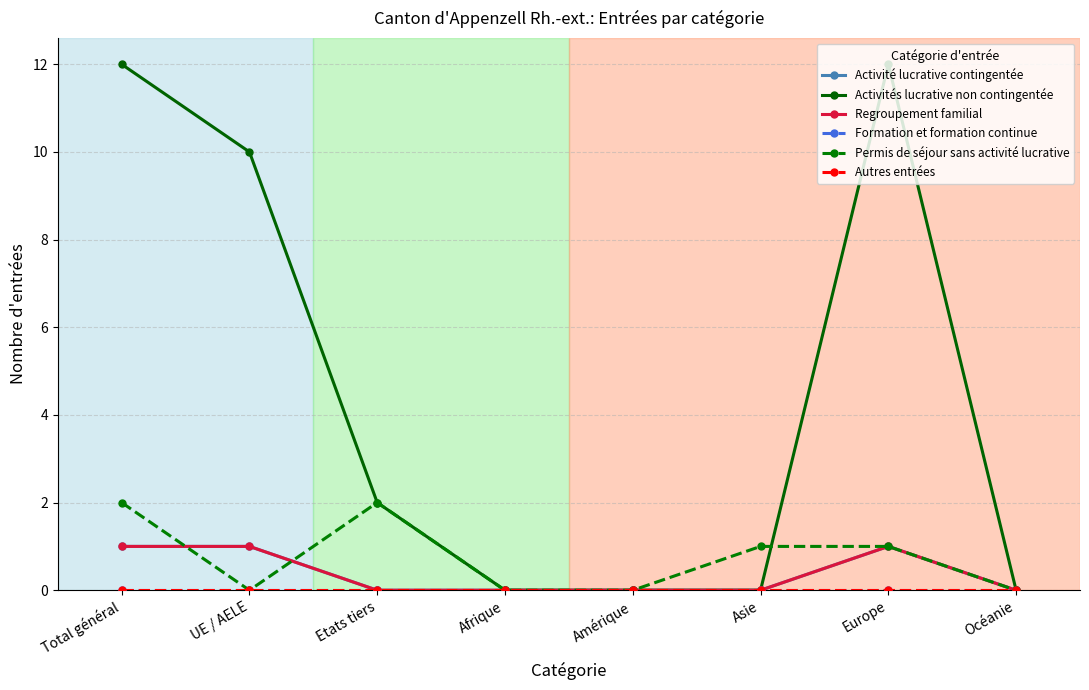

Is this an area chart (filled region under the line)?

No